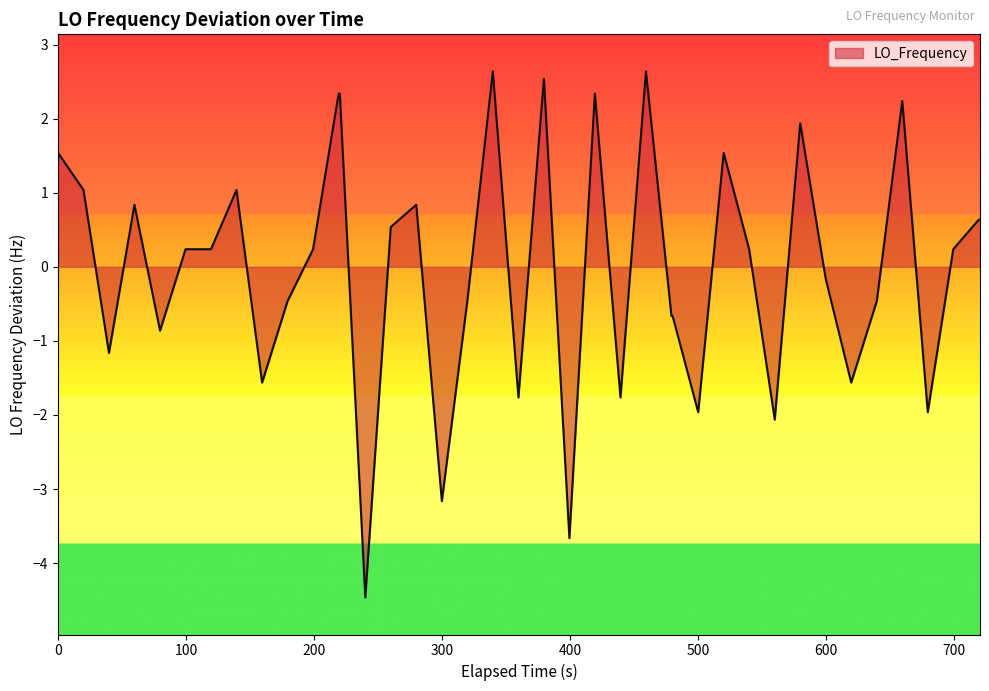

Count the number of data series in this chart.

1